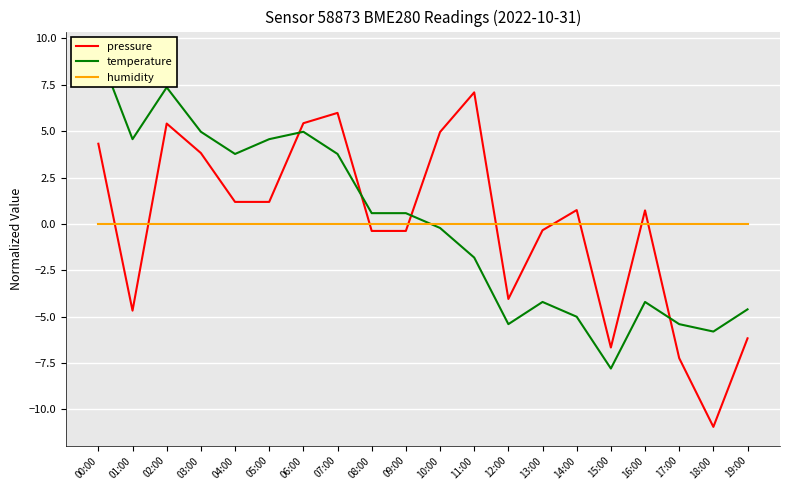

Which label corresponds to the smallest value in the chart?

18:00